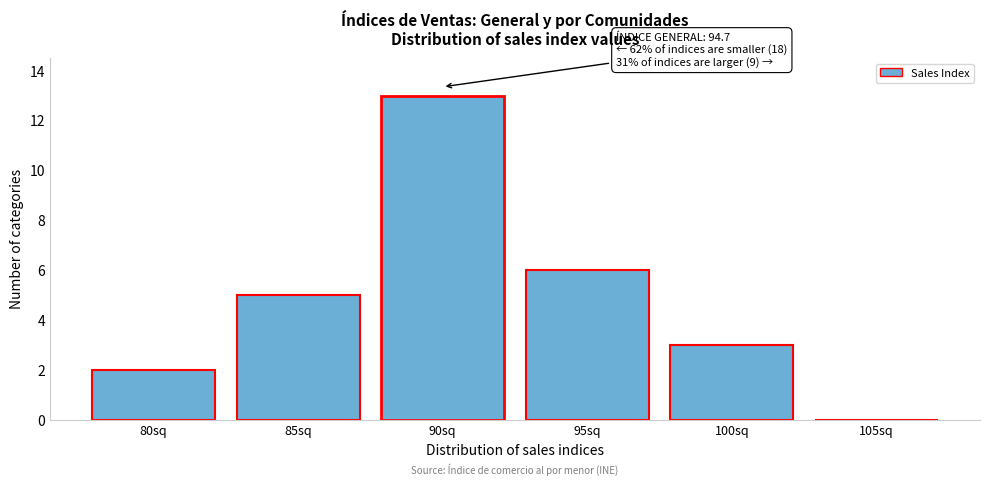

Reading left to right, list all the values displayed in this chart.

80sq=2	85sq=5	90sq=13	95sq=6	100sq=3	105sq=0